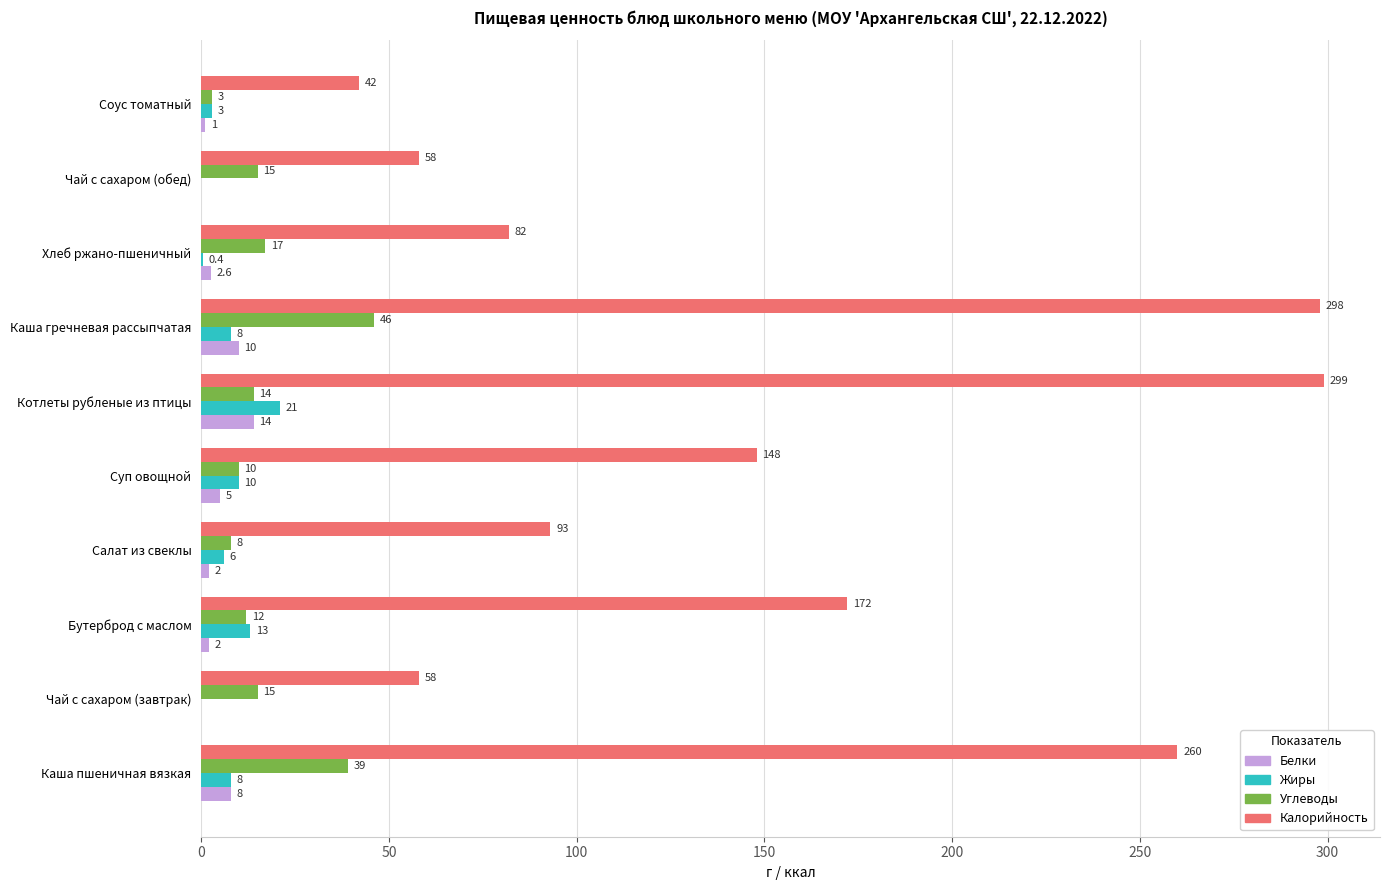

At which label does Белки reach its peak?

Котлеты рубленые из птицы